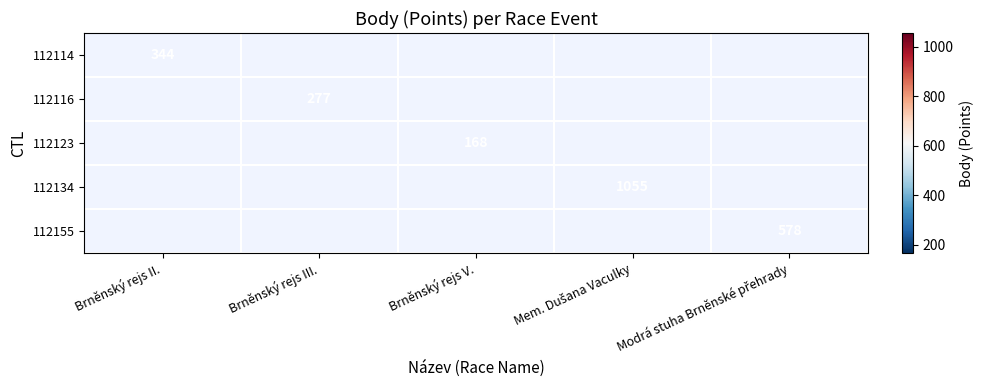

Count the number of categories in the chart.

5